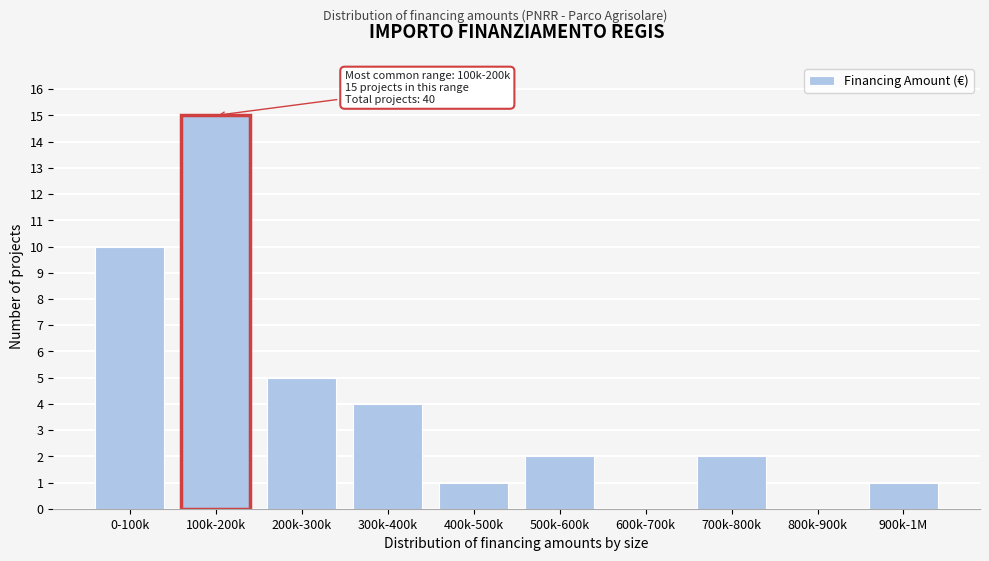

Reading left to right, transcribe all the data shown in this chart.

0-100k=10	100k-200k=15	200k-300k=5	300k-400k=4	400k-500k=1	500k-600k=2	600k-700k=0	700k-800k=2	800k-900k=0	900k-1M=1